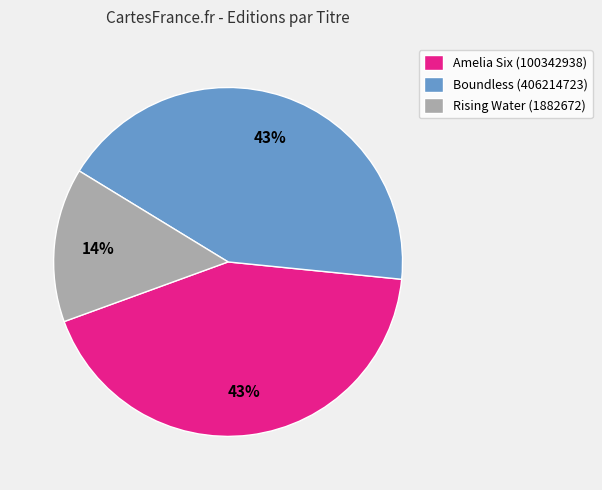

True or false: Amelia Six (100342938) accounts for 43% of the total.

True